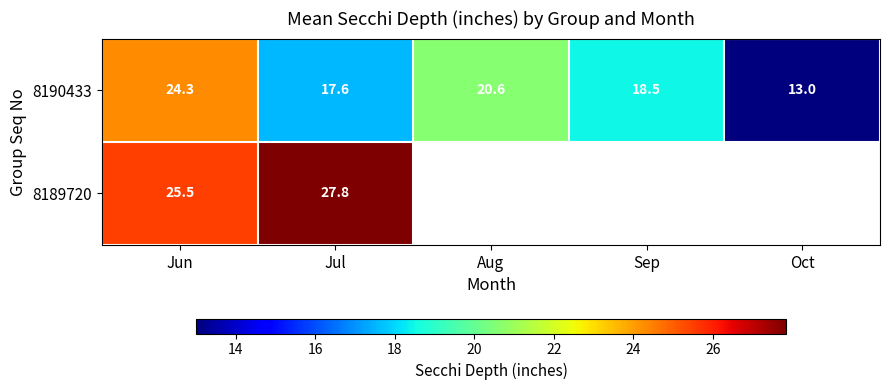

Which has a higher value, Jul or Sep?

Sep